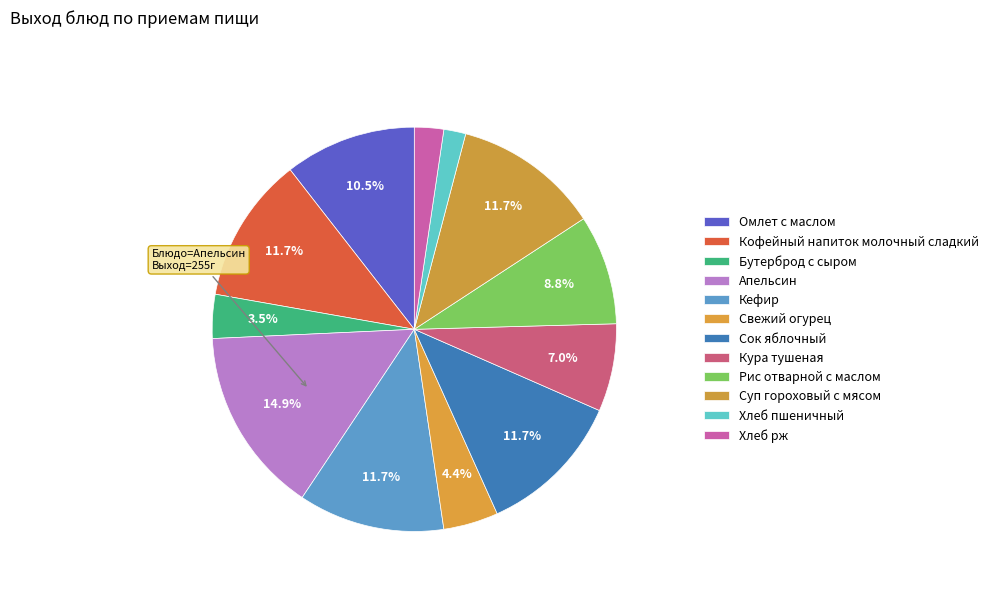

Rank the categories by value from lowest to highest.

Хлеб пшеничный, Хлеб рж, Бутерброд с сыром, Свежий огурец, Кура тушеная, Рис отварной с маслом, Омлет с маслом, Кофейный напиток молочный сладкий, Кефир, Сок яблочный, Суп гороховый с мясом, Апельсин